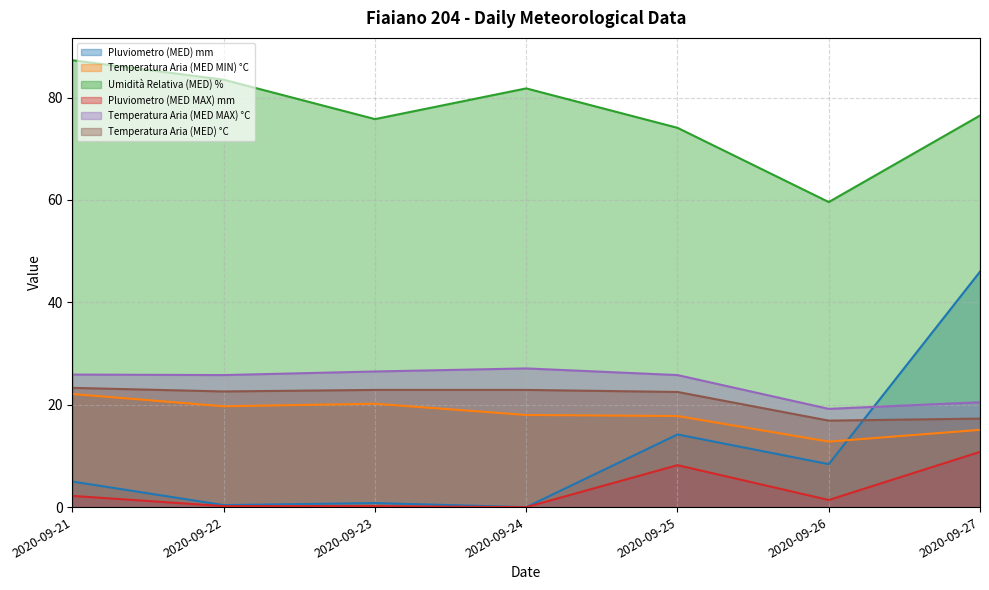

What are all the series names shown in the legend?

Pluviometro (MED) mm, Temperatura Aria (MED MIN) °C, Umidità Relativa (MED) %, Pluviometro (MED MAX) mm, Temperatura Aria (MED MAX) °C, Temperatura Aria (MED) °C